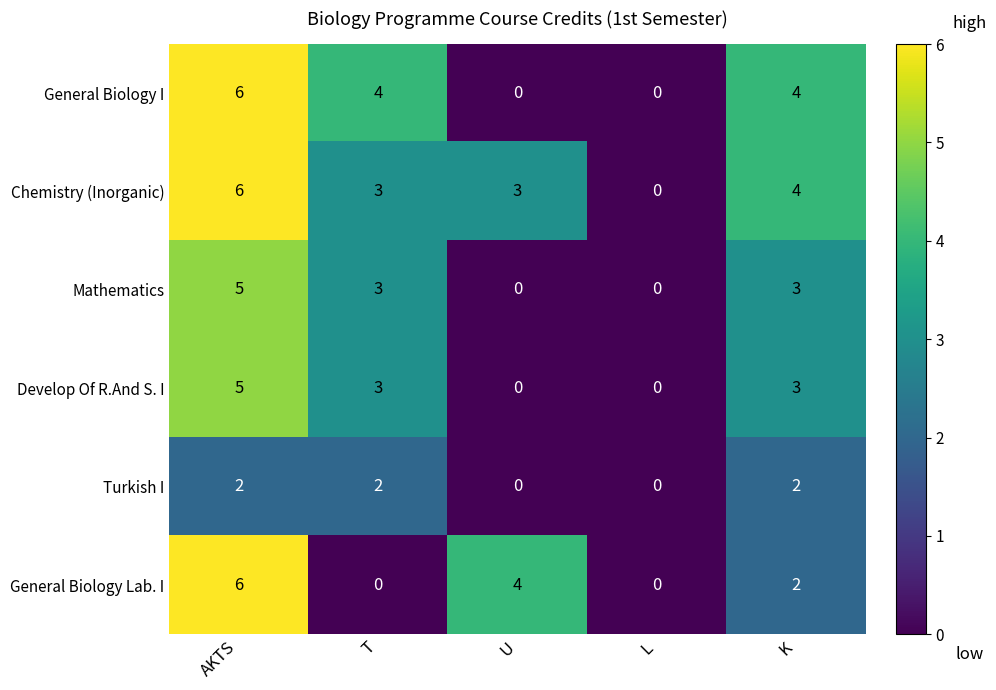

What is the sum of all Develop Of R.And S. I values?

11